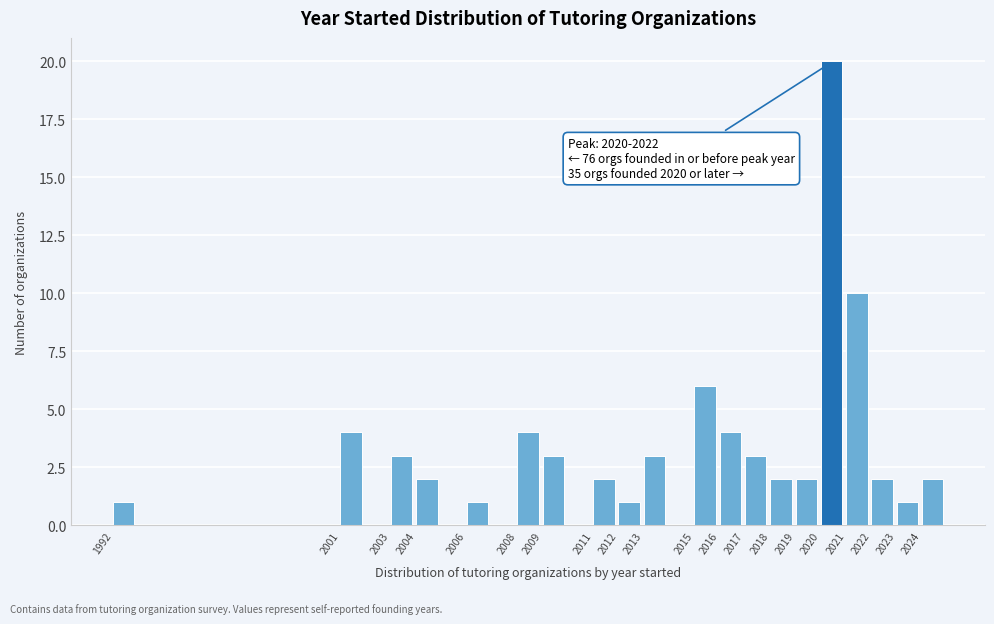

Over which range of the x-axis is the bar tallest?

2020 to 2021